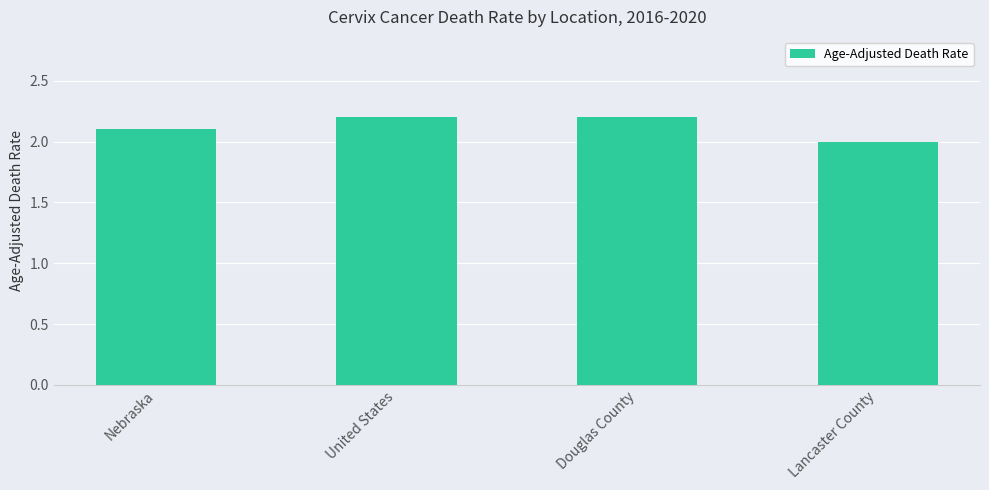

How many bars are there in total?

4